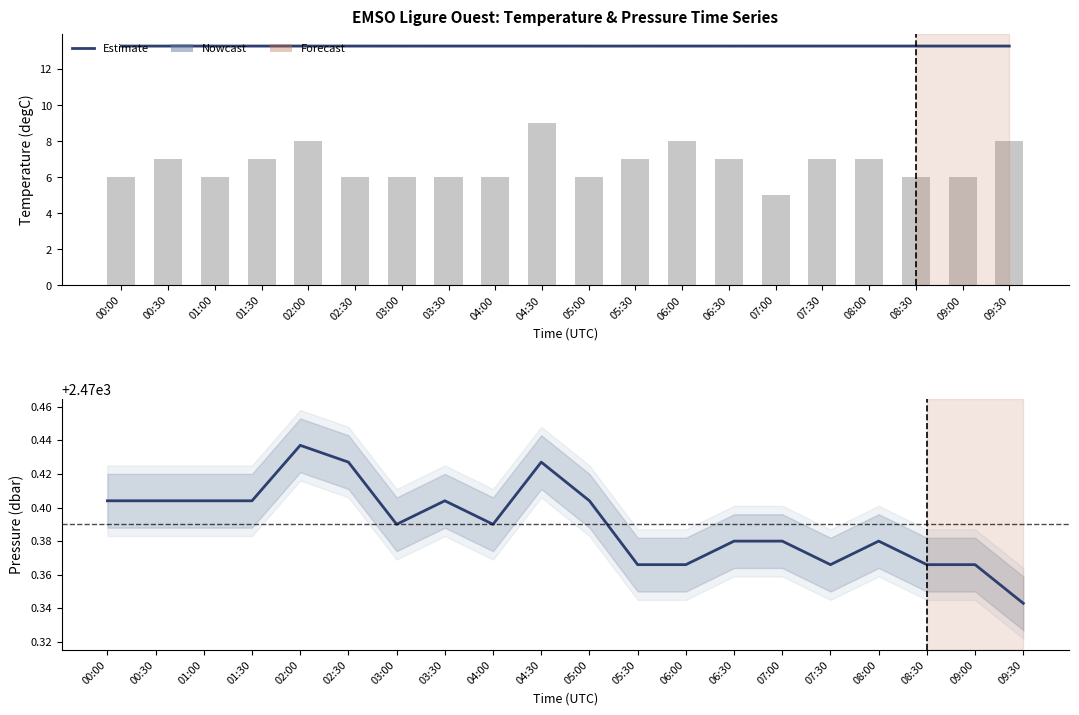

Rank the series at 05:00 from highest to lowest value.

Pressure Estimate, Temperature Estimate, Conductivity (scaled)